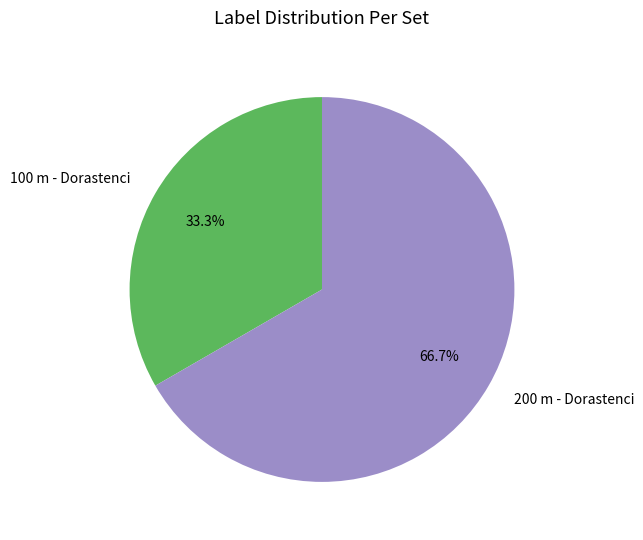

Between 200 m - Dorastenci and 100 m - Dorastenci, which is larger?

200 m - Dorastenci